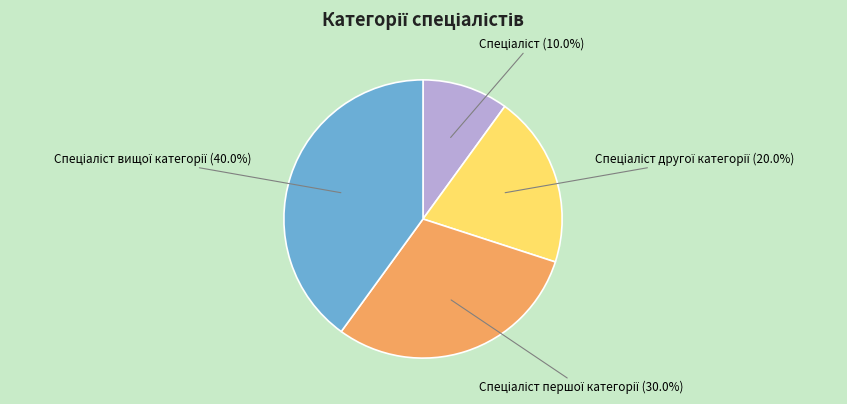

Is there any slice that represents more than half of the pie?

No